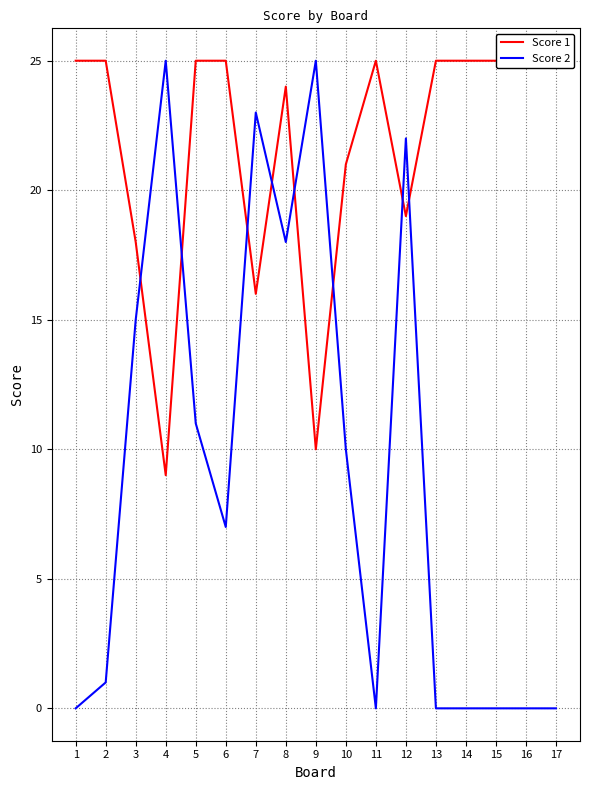

Does the chart display data point markers on the line(s)?

No